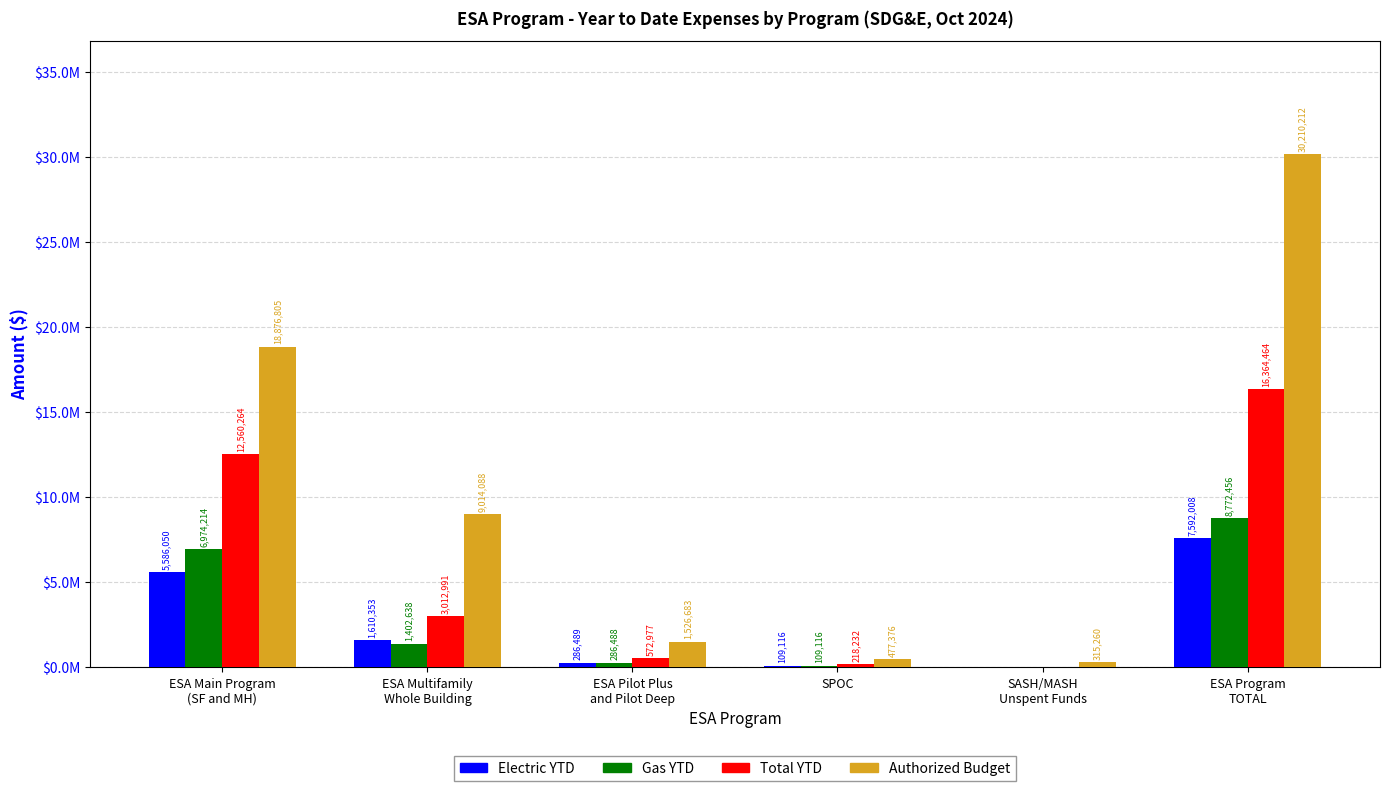

Are the bars grouped side by side (vs. stacked)?

Yes